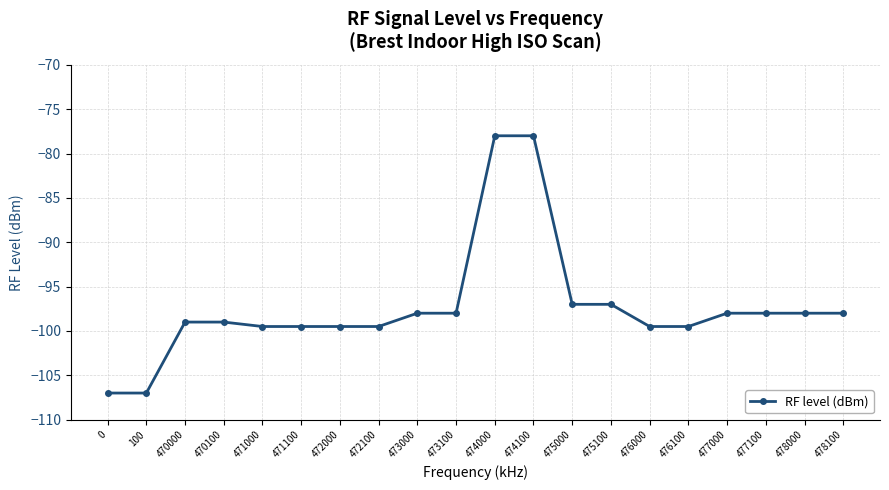

Reading left to right, extract all data points from this chart.

-107.0	-107.0	-99.0	-99.0	-99.5	-99.5	-99.5	-99.5	-98.0	-98.0	-78.0	-78.0	-97.0	-97.0	-99.5	-99.5	-98.0	-98.0	-98.0	-98.0